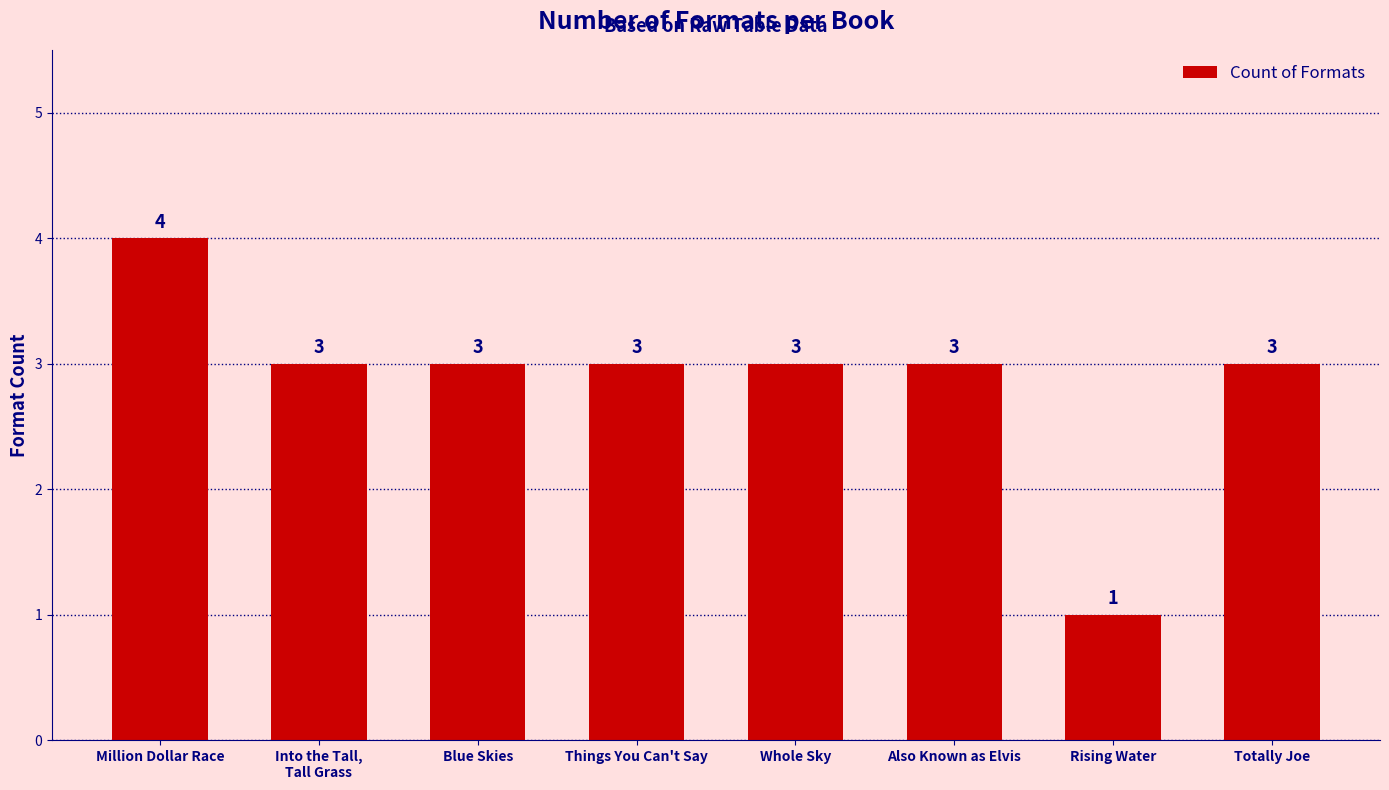

What is the difference between the values at Also Known as Elvis and Rising Water?

2